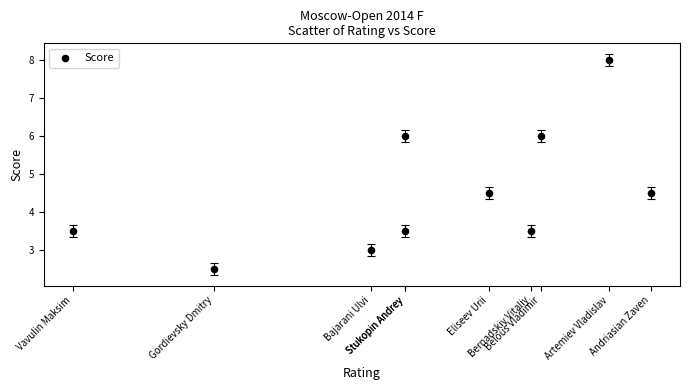

What is the average Y value?

4.5